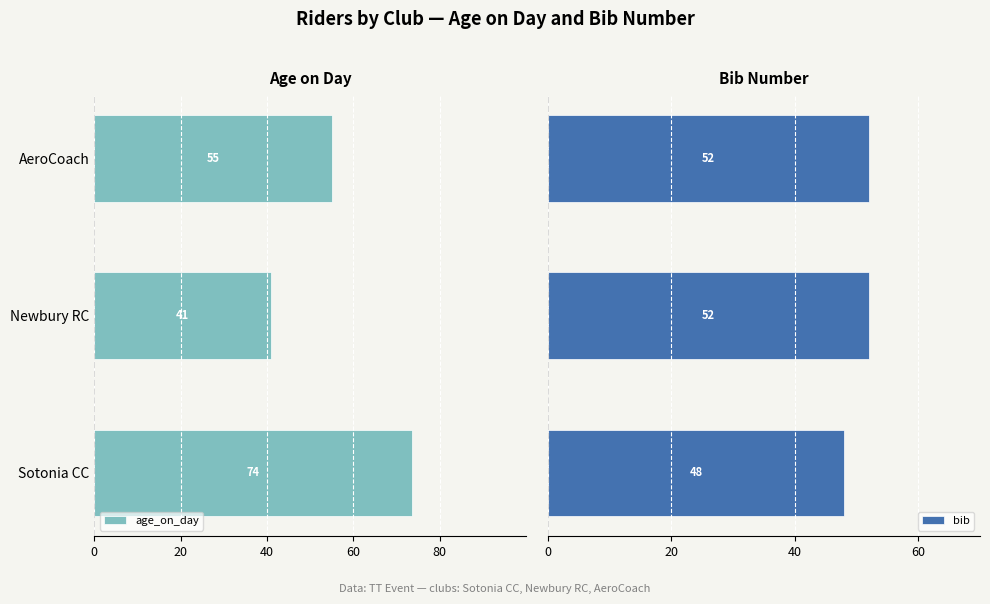

How many bars are there in total?

6